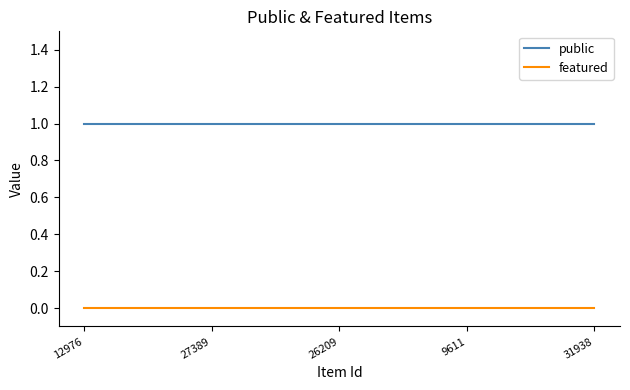

What are all the series names shown in the legend?

public, featured